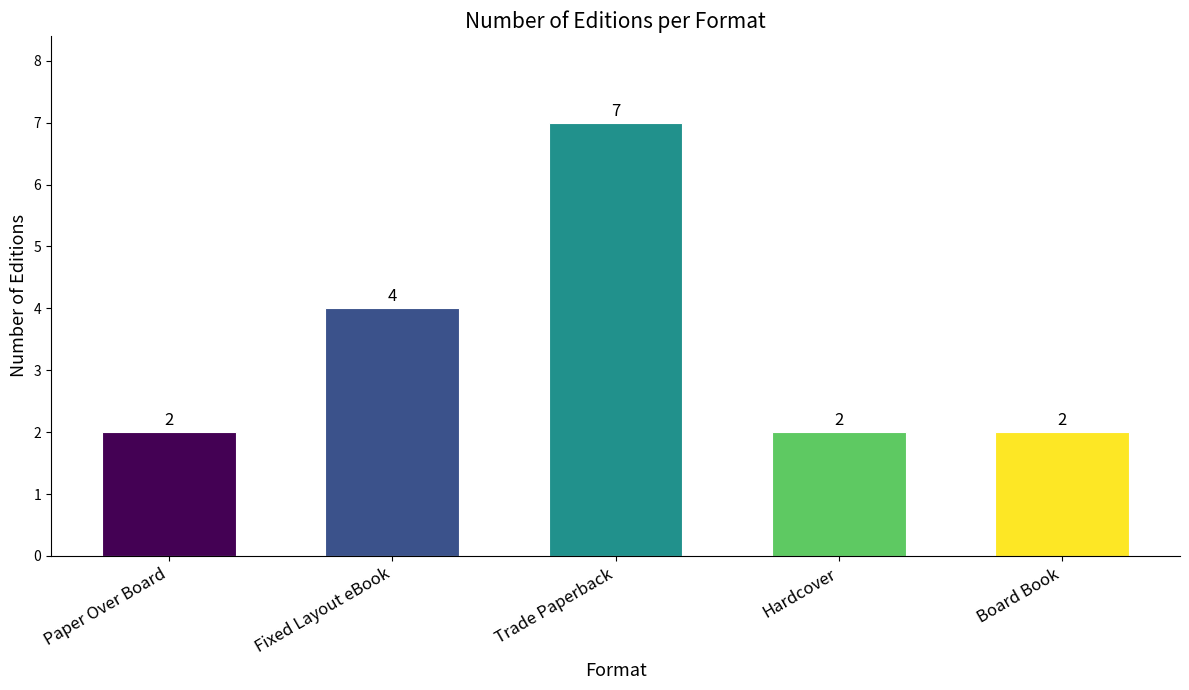

Are the bars horizontal?

No